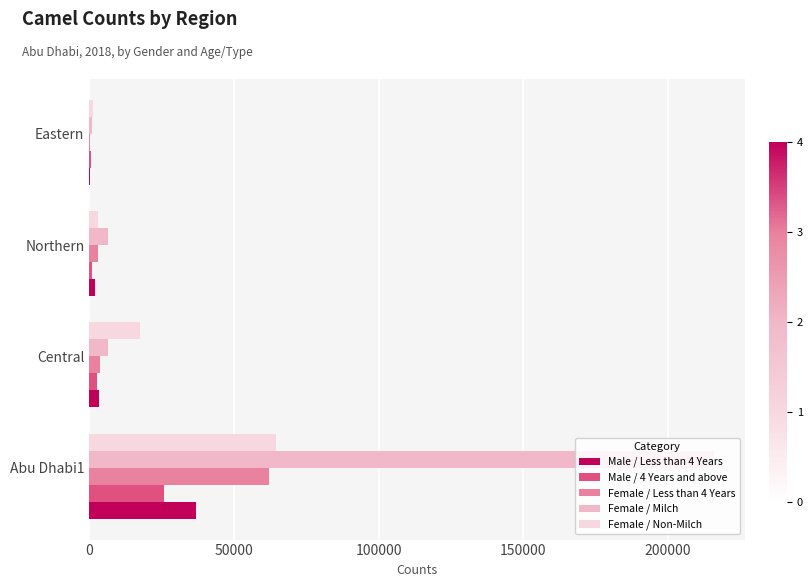

What is the highest value of the Female / Non-Milch series?

64527